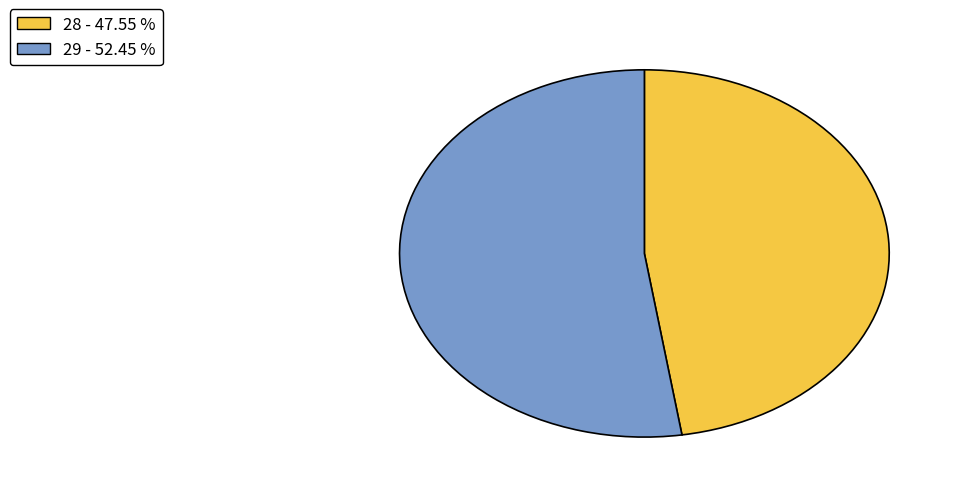

Is there any slice that represents more than half of the pie?

Yes